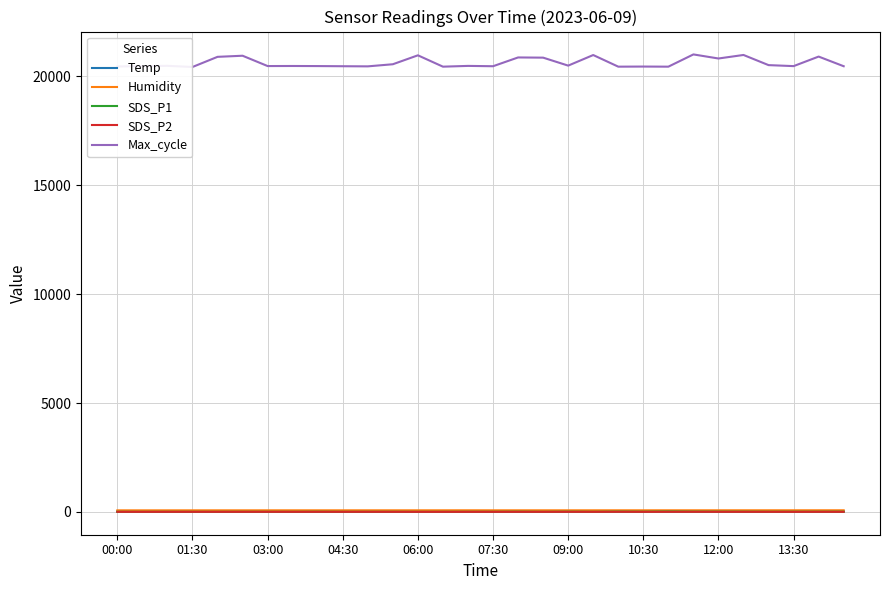

At how many categories does at least one series exceed 6073?

30